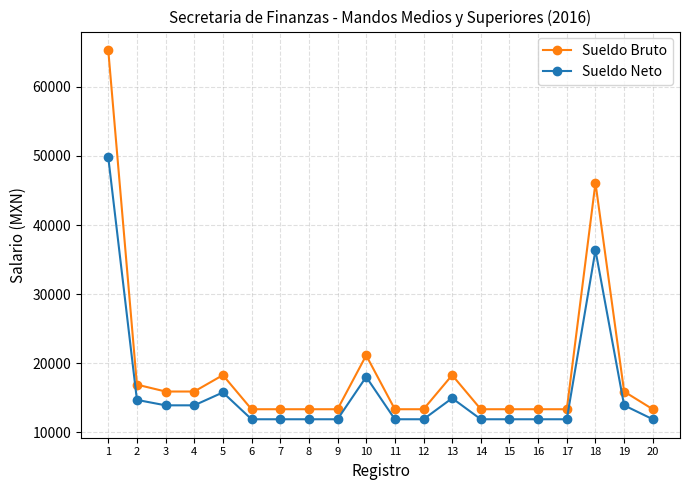

What is the smallest value displayed?

11876